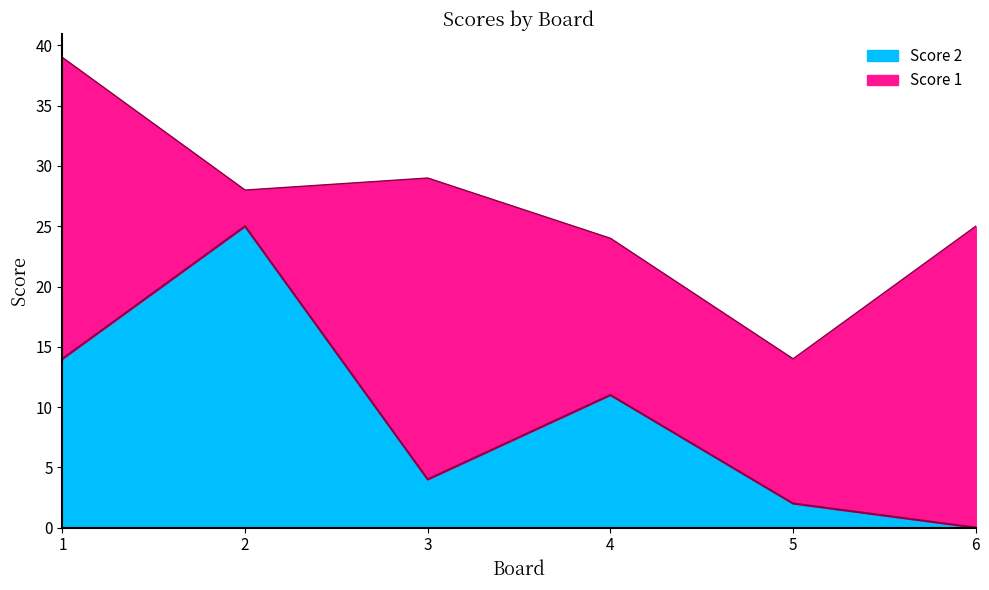

Reading right to left, what are the values for Score 2?

6=0	5=2	4=11	3=4	2=25	1=14